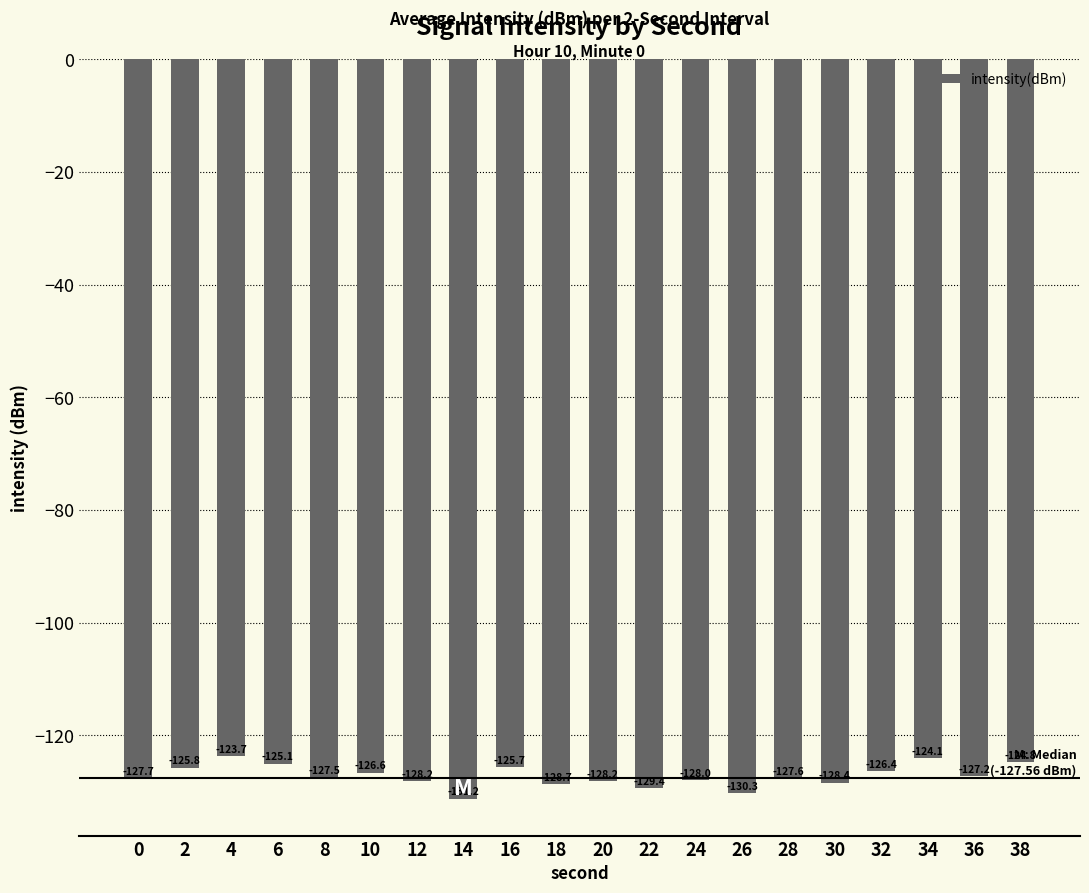

Reading right to left, what are all the values shown in this chart?

-124.8	-127.2	-124.1	-126.4	-128.4	-127.6	-130.3	-128.0	-129.4	-128.2	-128.7	-125.7	-131.2	-128.2	-126.6	-127.5	-125.1	-123.7	-125.8	-127.7